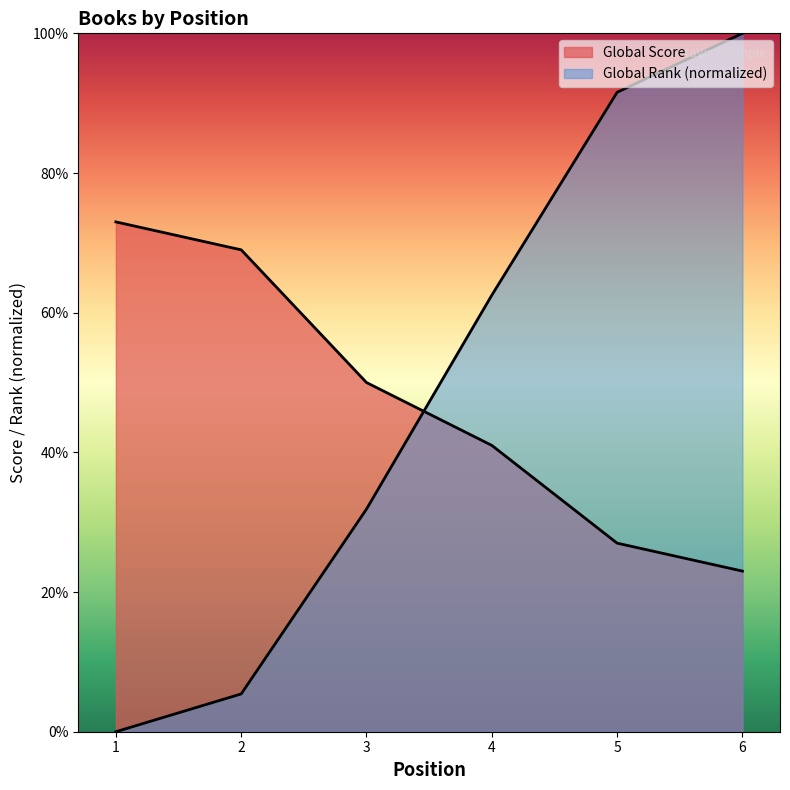

List the series in order of their overall mean, lowest first.

Global Score, Global Rank